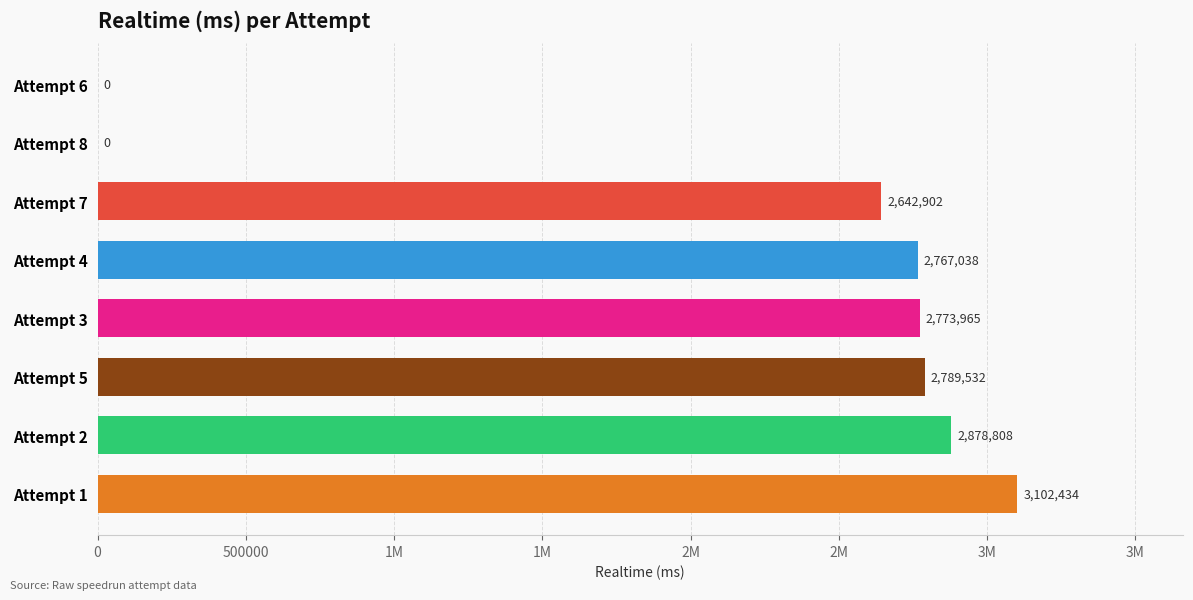

How many positive values are there?

6